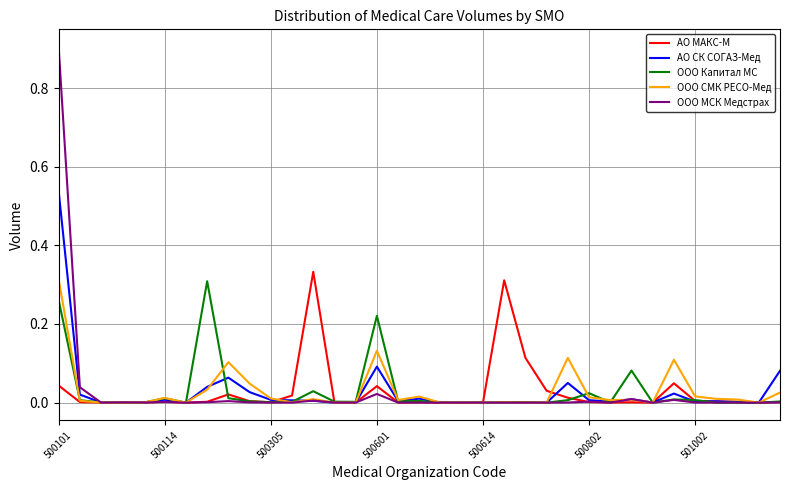

Which series has the largest range (max minus min)?

ООО МСК Медстрах